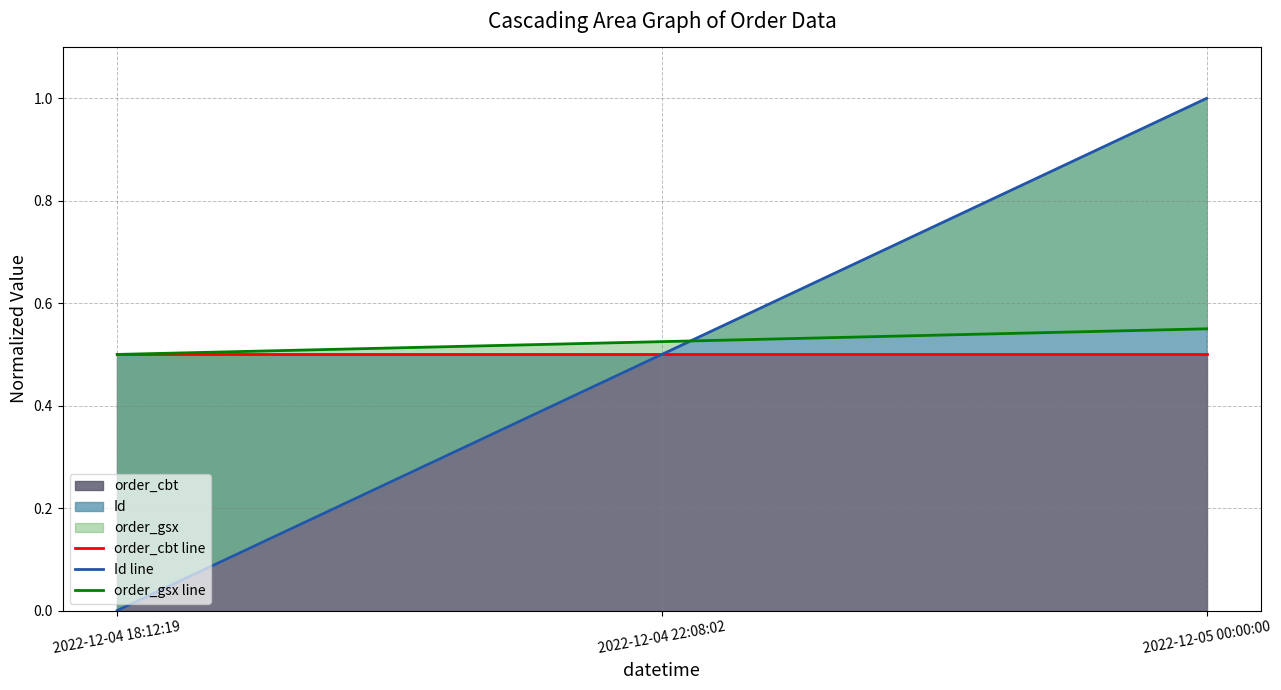

The value of order_gsx line at 2022-12-05 00:00:00 is 0.1. True or false?

False